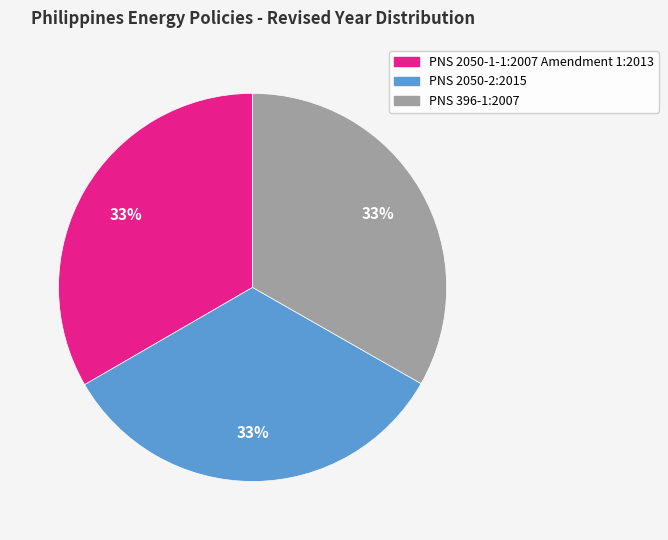

Combined, do PNS 2050-1-1:2007 Amendment 1:2013 and PNS 2050-2:2015 account for over 50%?

Yes